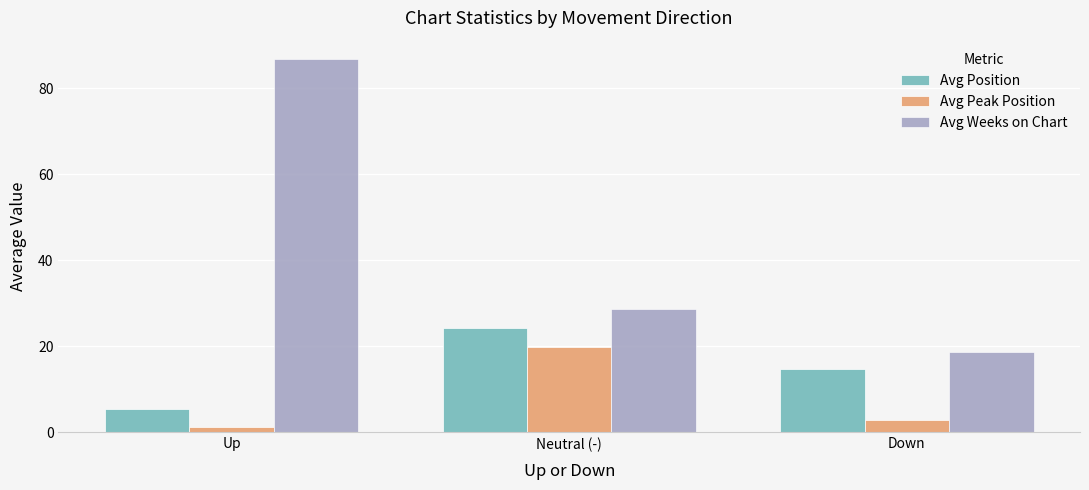

At which category is the sum across all series the highest?

Up